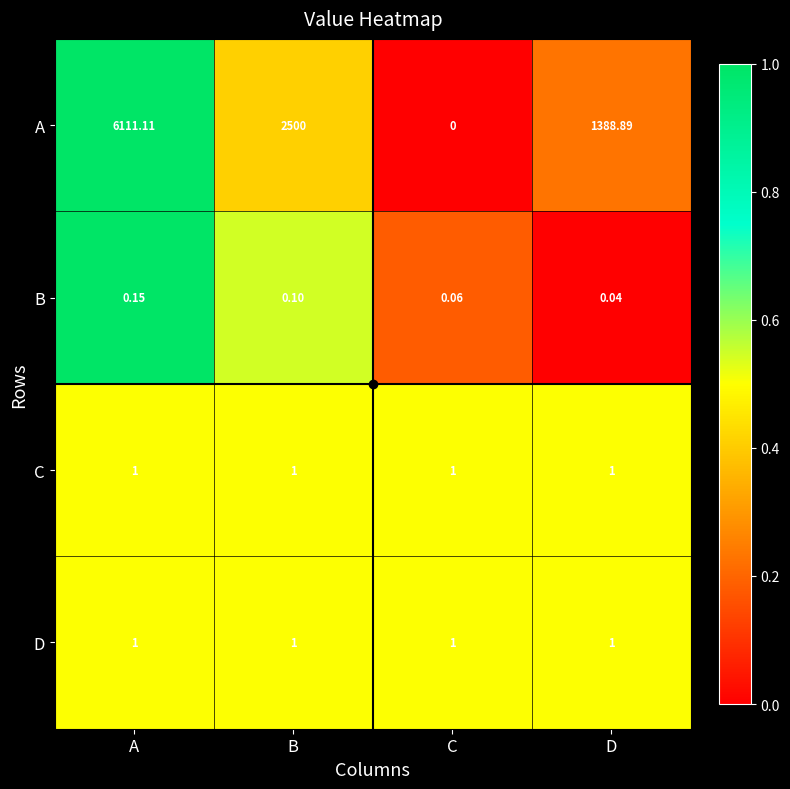

Where does the A series first go above 2500?

A